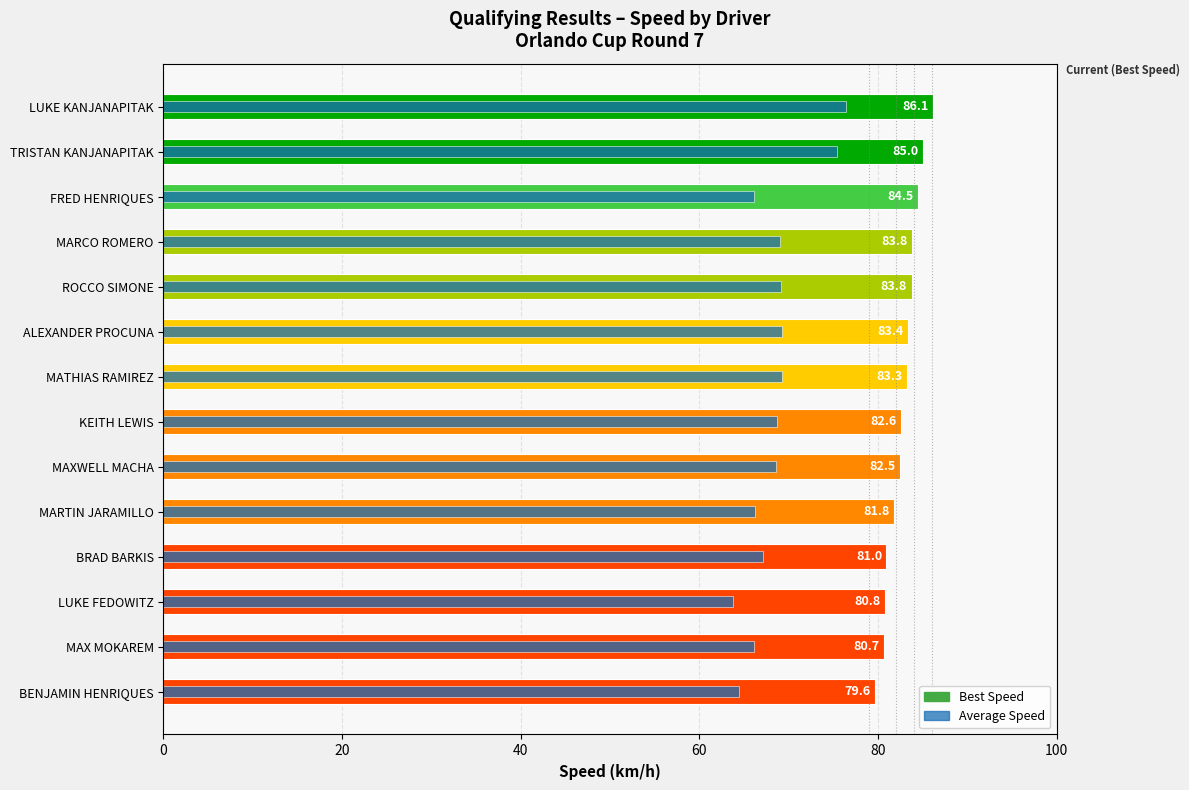

At ALEXANDER PROCUNA, list the series in order from largest to smallest.

Best Speed, Average Speed